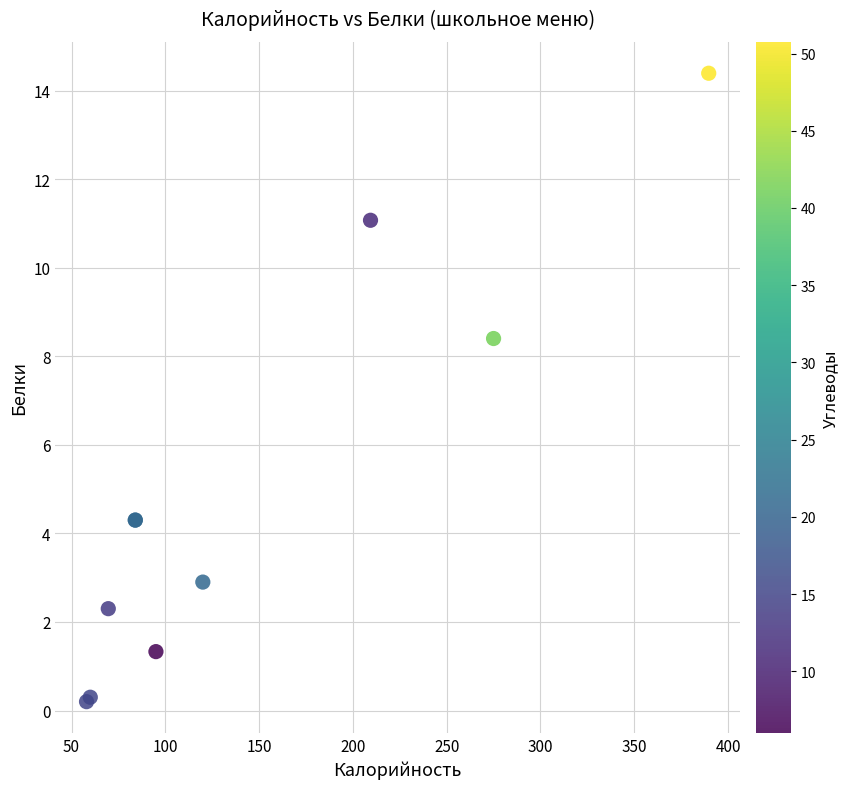

What Y value in the scatter plot is closest to 7?

8.4